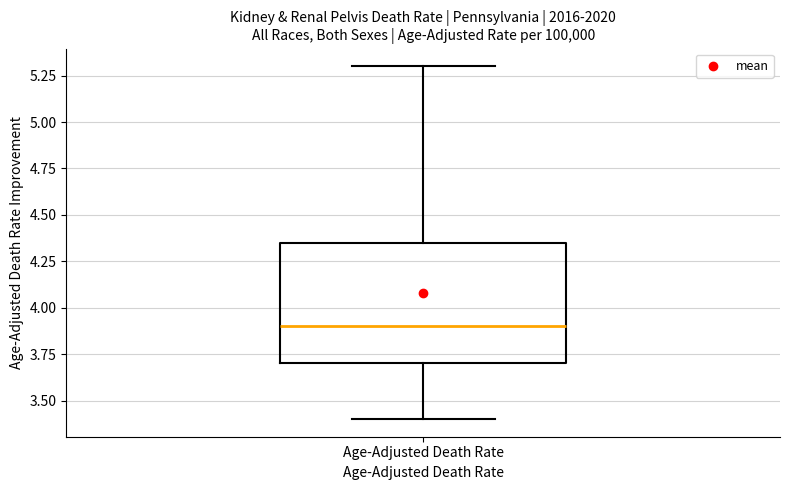

Read this box plot against the y-axis: the position of the median line, the range covered by the box, and the ends of both whiskers. The values are not printed on the chart, so give them approximately, as read against the axis.

median 3.90, box 3.70 to 4.35, whiskers 3.40 to 5.30